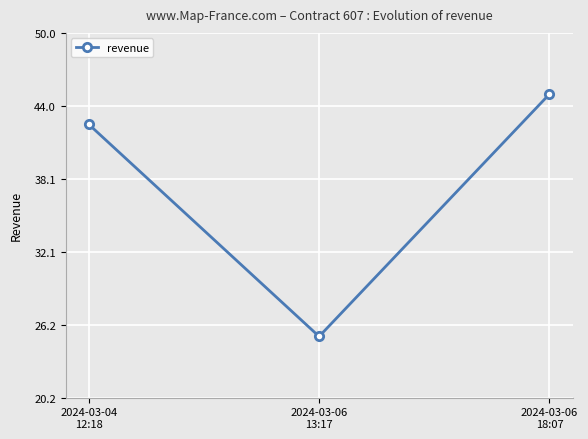

What is the approximate value at 2024-03-06
18:07?

45.0